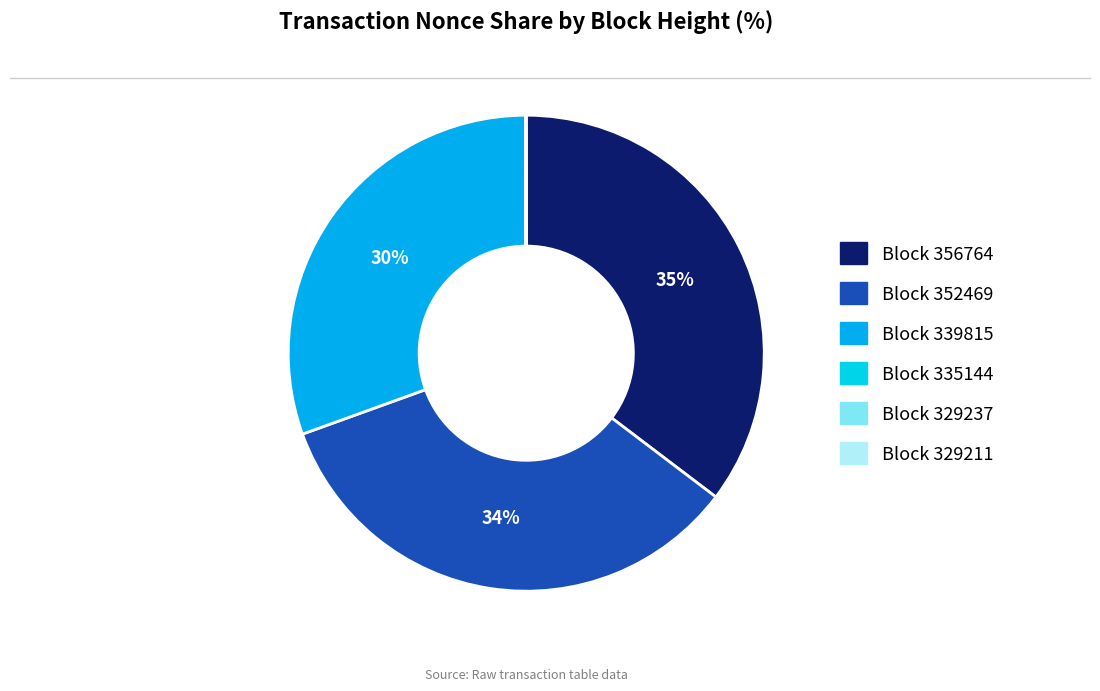

What is the smallest slice in the pie chart?

329237